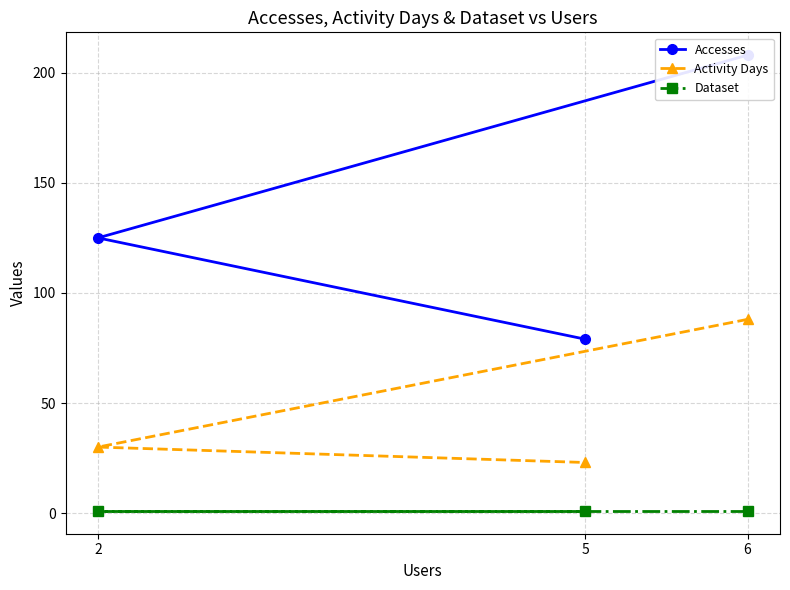

The Activity Days series shows 88 at 6. True or false?

True